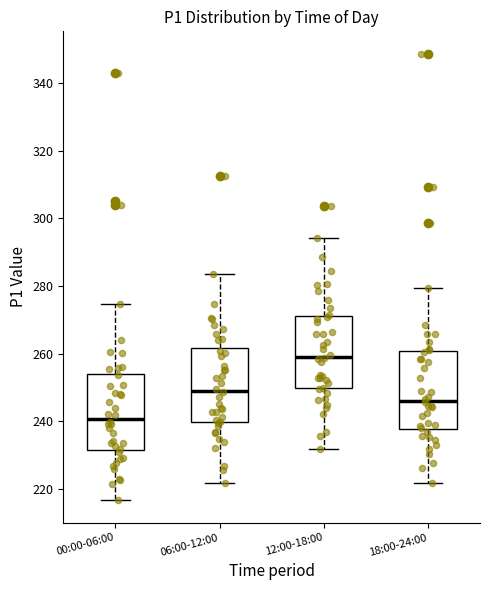

Reading left to right, read every box against the y-axis: the position of its median line, the range the box covers, and the ends of its whiskers. The values are not printed on the chart, so give them approximately, as read against the axis.

00:00-06:00: median 240, box 232 to 254, whiskers 216 to 274
06:00-12:00: median 250, box 240 to 262, whiskers 222 to 284
12:00-18:00: median 260, box 250 to 272, whiskers 232 to 294
18:00-24:00: median 246, box 238 to 260, whiskers 222 to 280